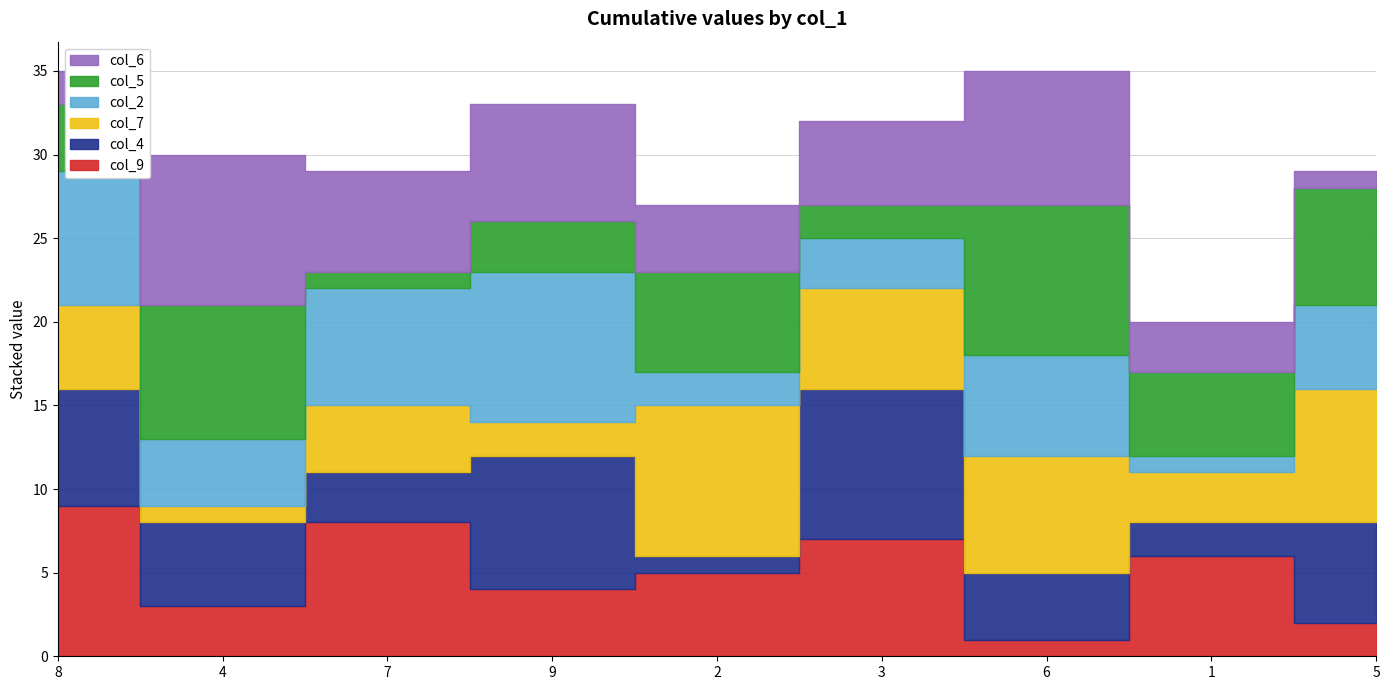

Which series has the widest spread of values?

col_9